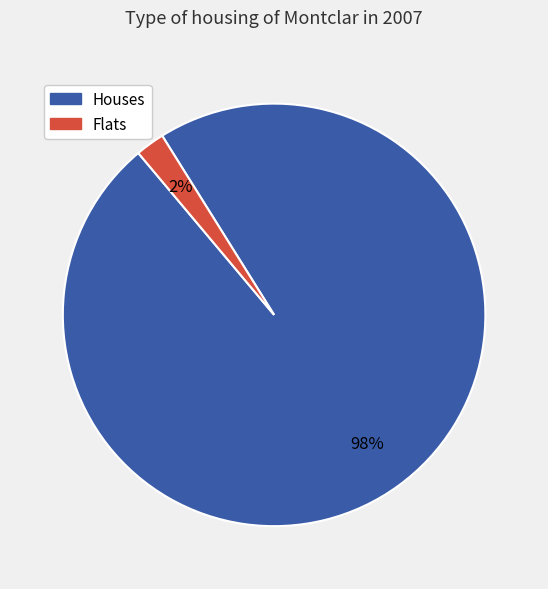

Count the number of slices in the pie.

2